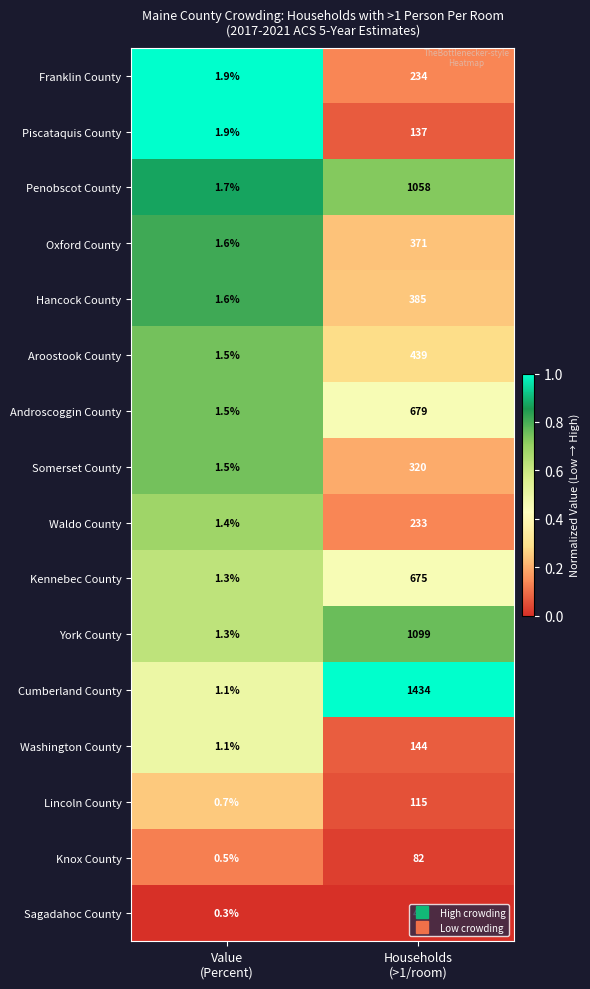

What is the maximum value shown in the chart?

1434.0